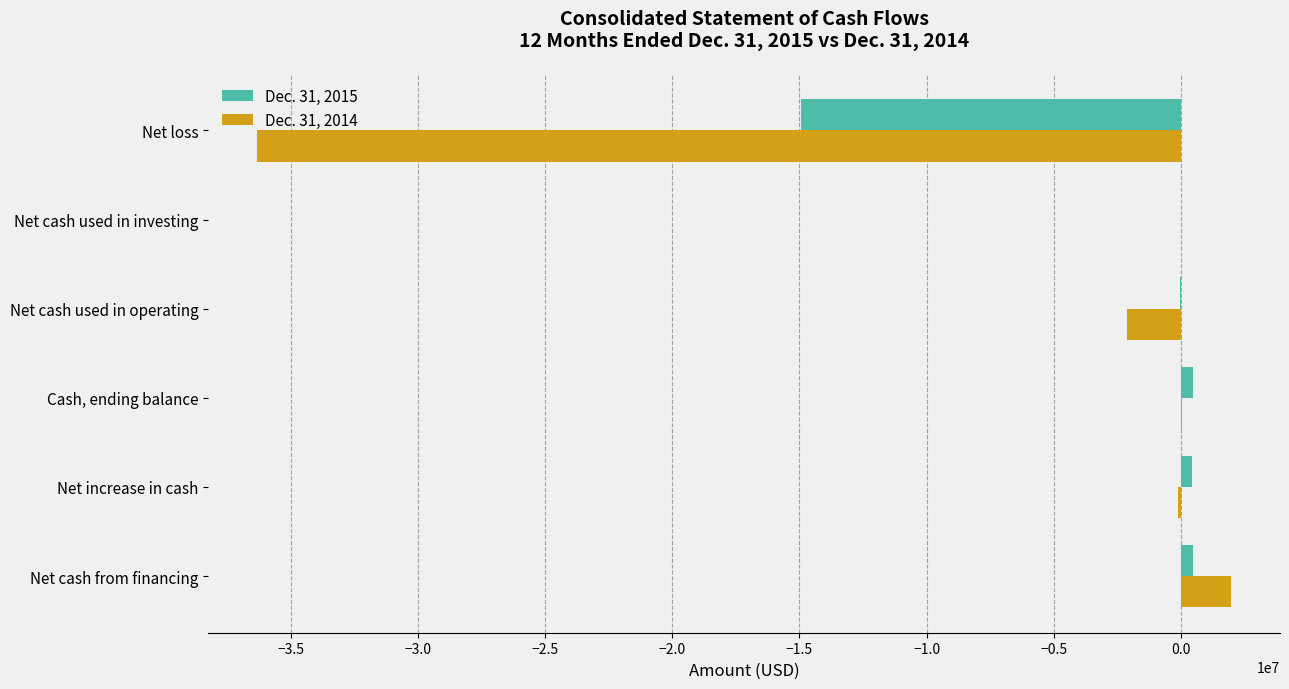

At which label does Dec. 31, 2014 reach its peak?

Net cash from financing